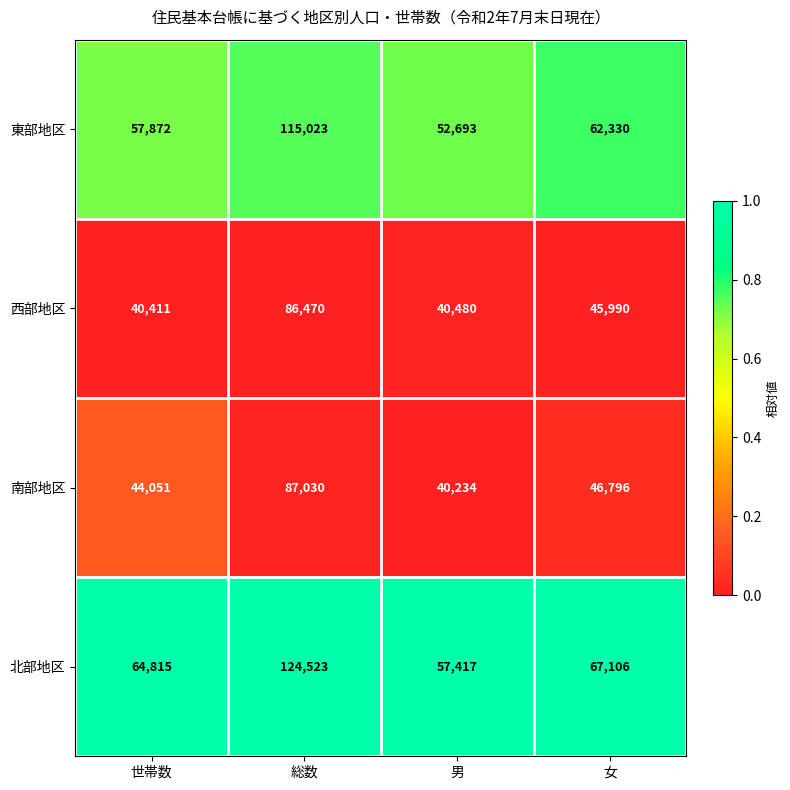

What is the spread (max minus min) of values at 男?

17183